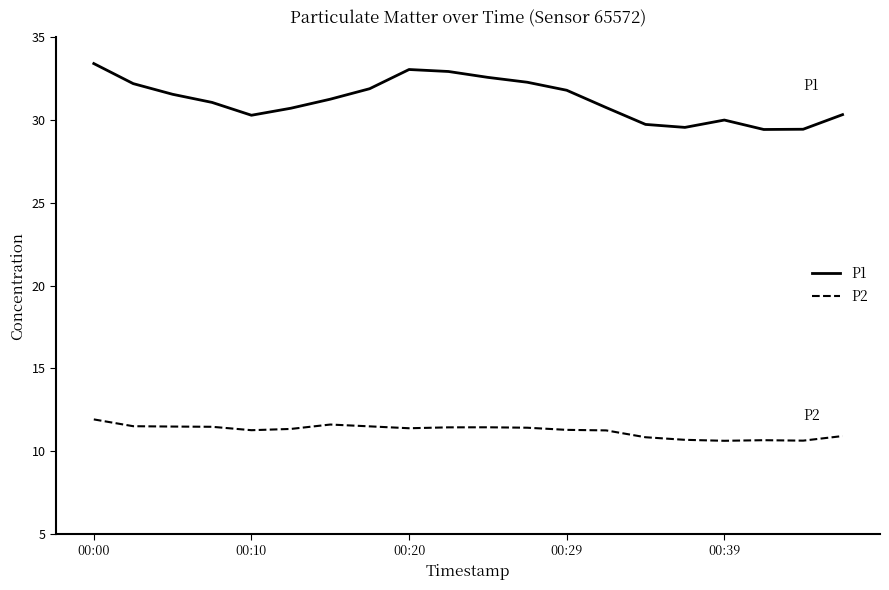

What is the average value of the P2 series?

11.2